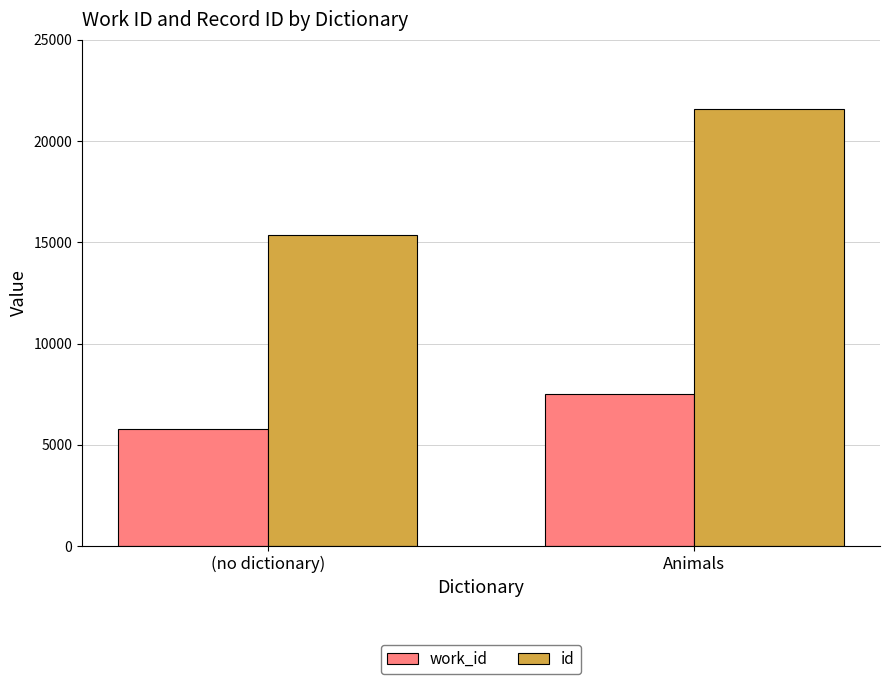

What is the sum of the work_id values at (no dictionary) and Animals?

13283